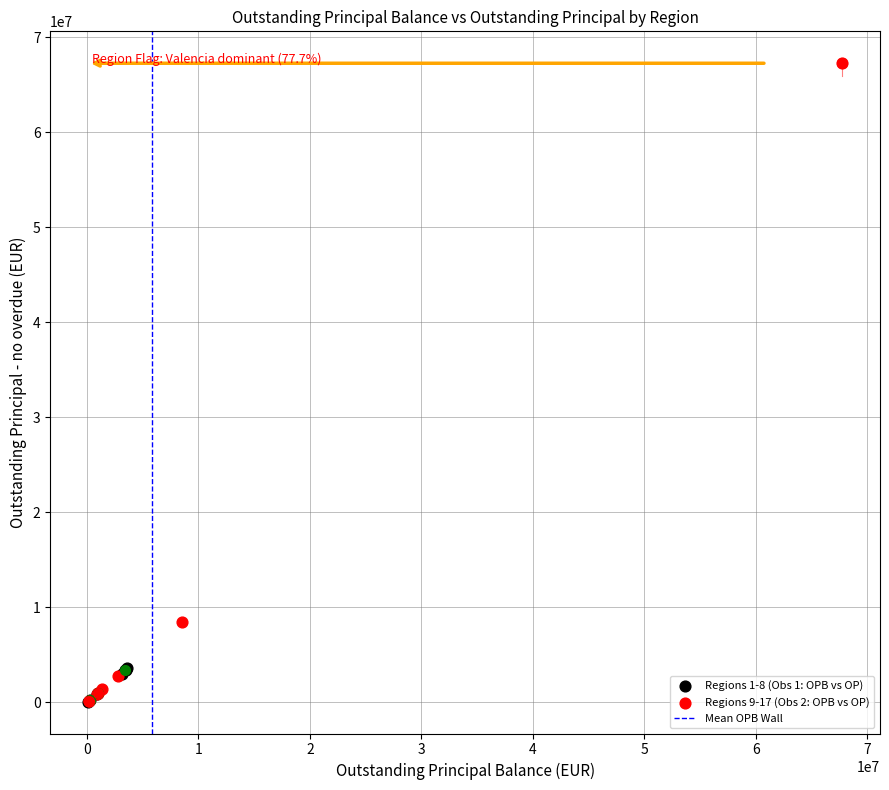

Which series has the largest Y range (max minus min)?

Regions 9-17 (Obs 2: OPB vs OP)